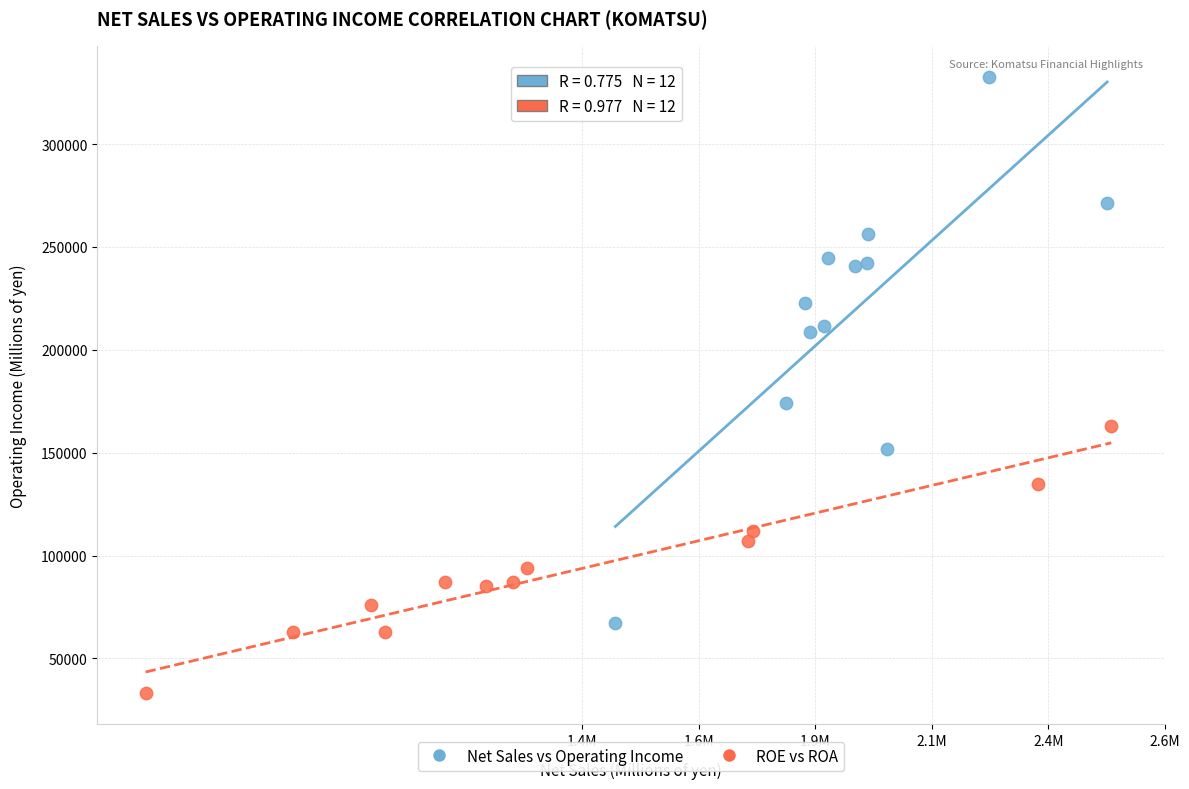

What are all the series names shown in the legend?

Net Sales vs Operating Income, ROE vs ROA